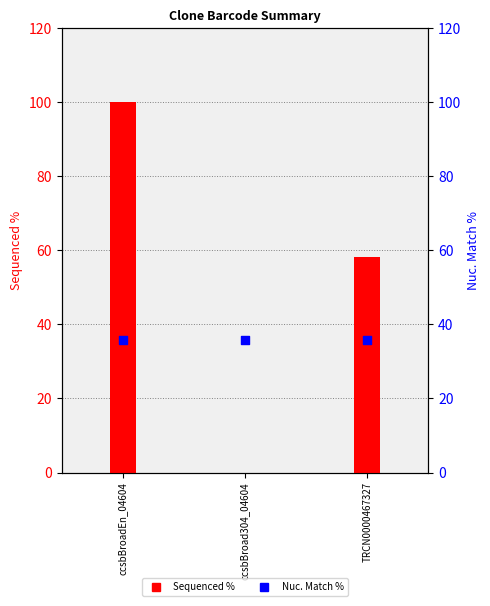

What is the total value across all series at ccsbBroad304_04604?

35.8